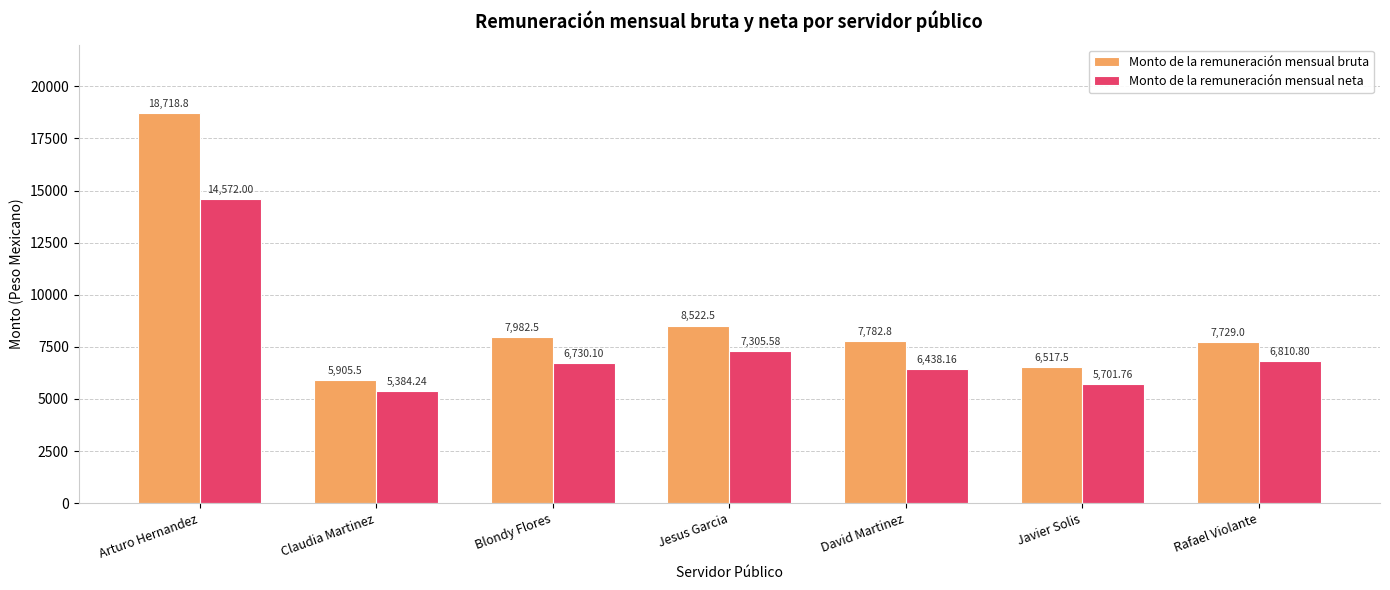

Is the value of Monto de la remuneración mensual bruta at Rafael Violante greater than the value of Monto de la remuneración mensual neta at Jesus Garcia?

Yes